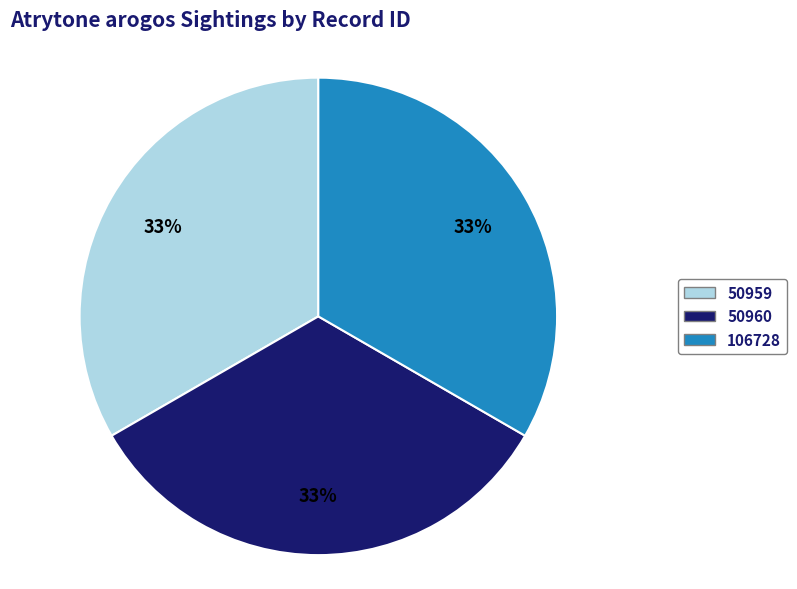

Approximately how many times larger is the value at 50959 compared to 106728?

1.0